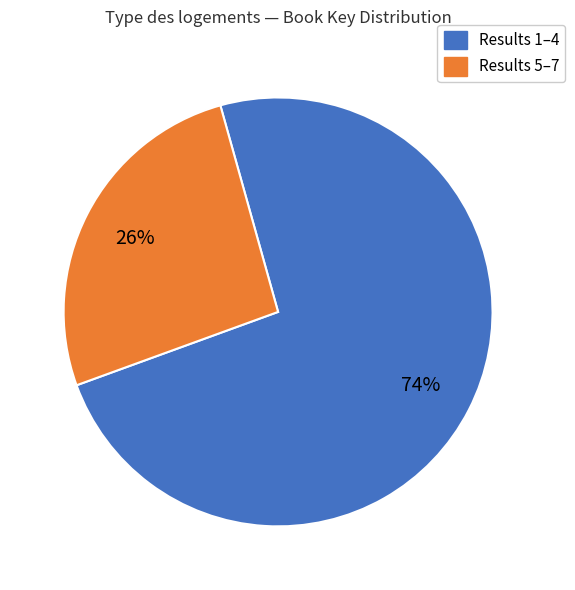

How many slices are in this pie chart?

2